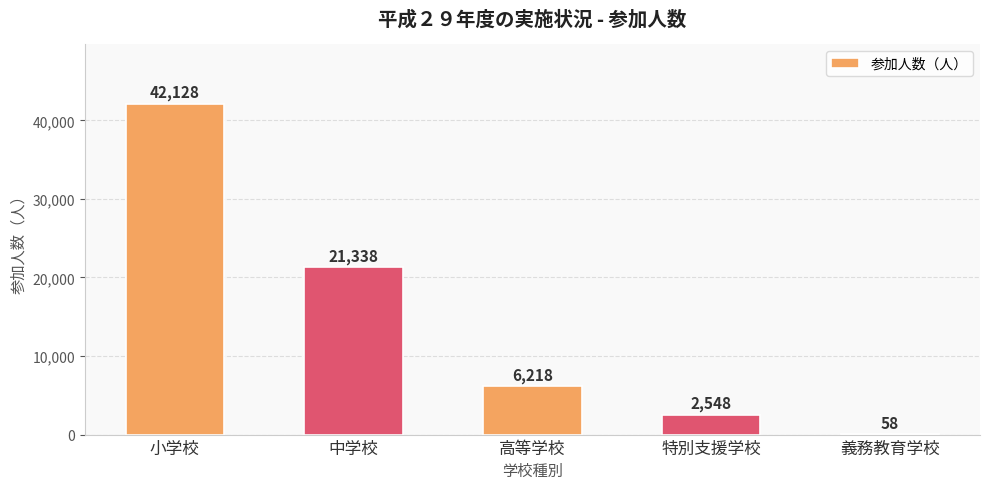

What is the maximum value shown in the chart?

42128